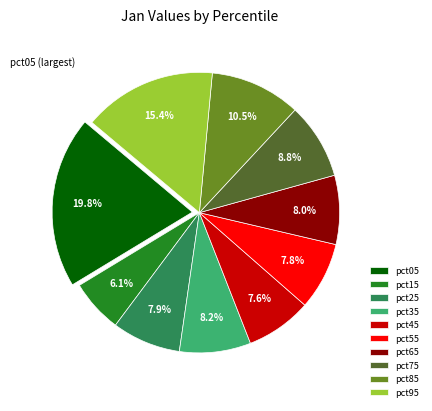

How much of the chart is everything except pct85?

89.5%